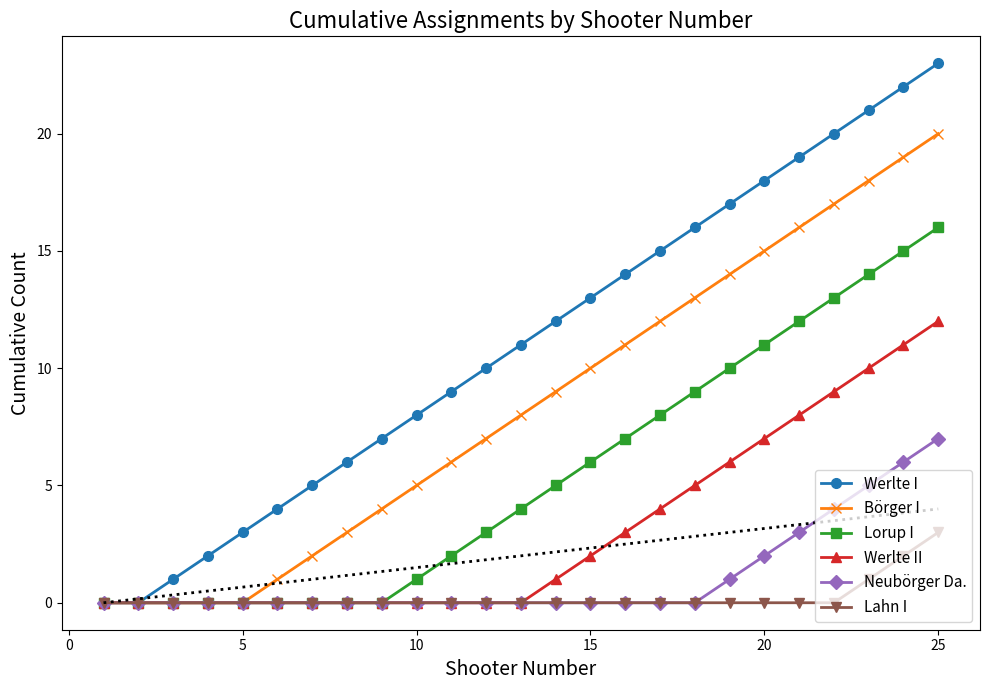

True or false: Werlte I has more than 2 points higher than both neighbors.

False